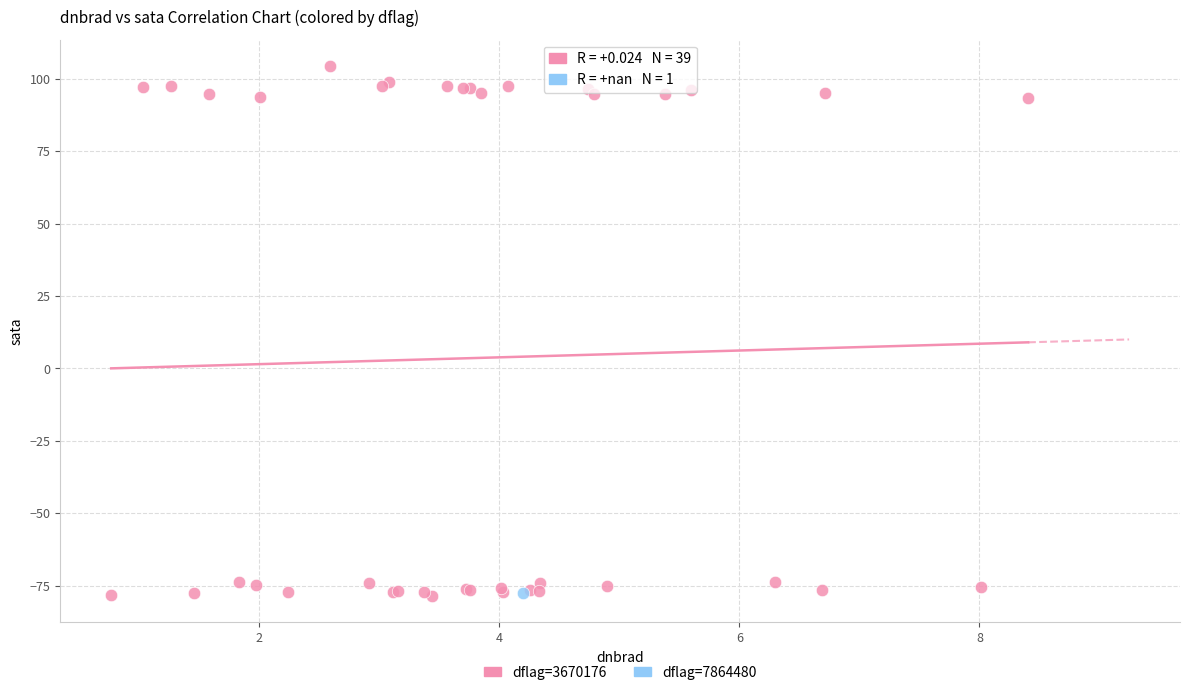

What are all the series names shown in the legend?

dflag=3670176, dflag=7864480